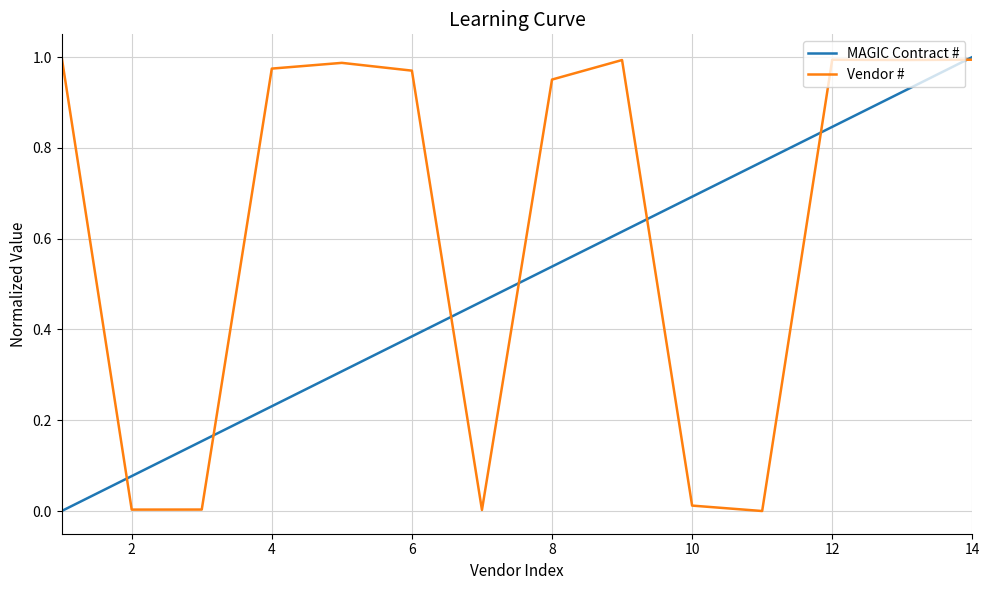

Which series has the largest total across all categories?

Vendor #